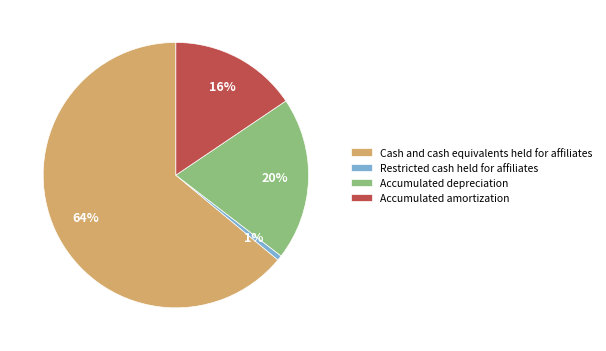

To the nearest percent, what percentage of the pie is Accumulated depreciation?

20%